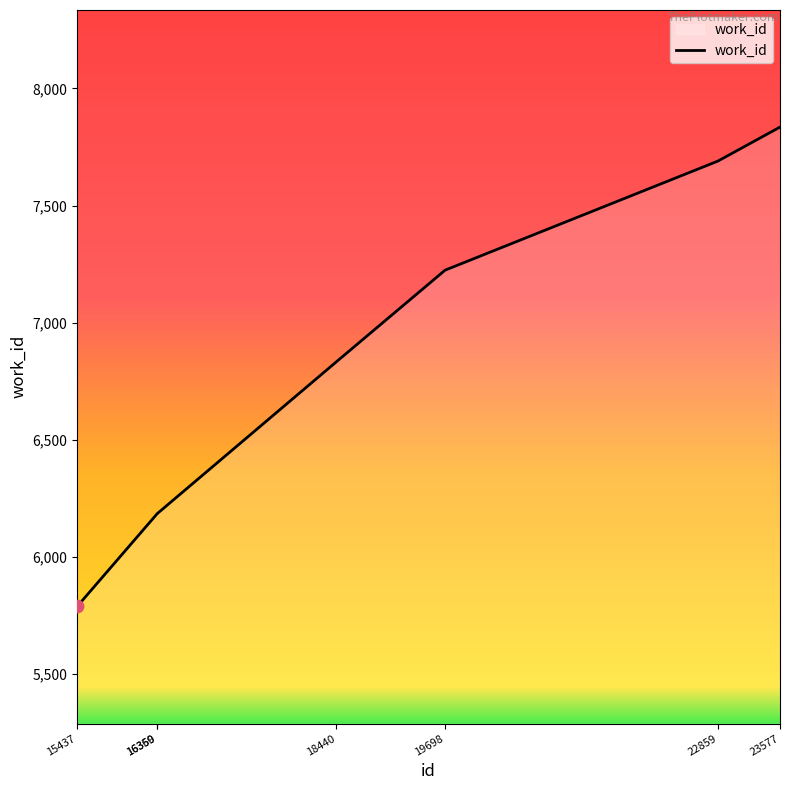

Between 18440 and 16359, which is larger?

18440